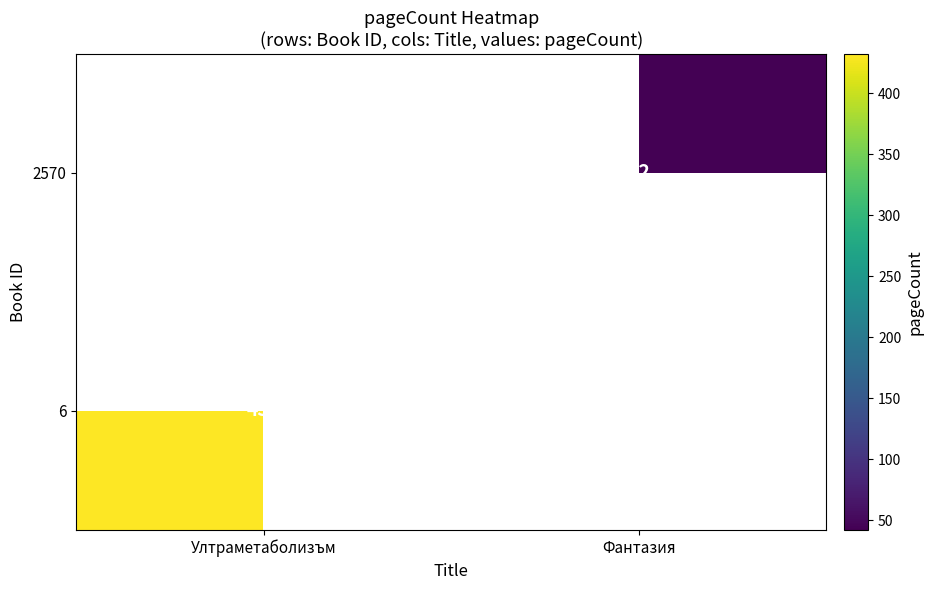

Is the value of 2570 at Фантазия greater than the value of 6 at Ултраметаболизъм?

No